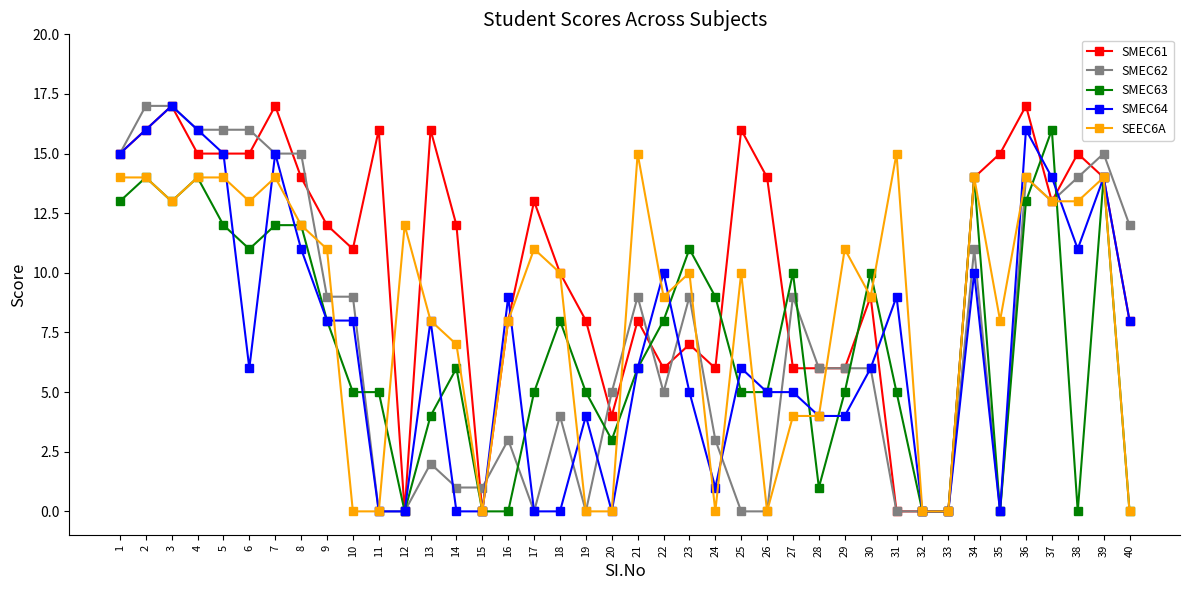

At which label does SMEC62 first exceed 6?

1